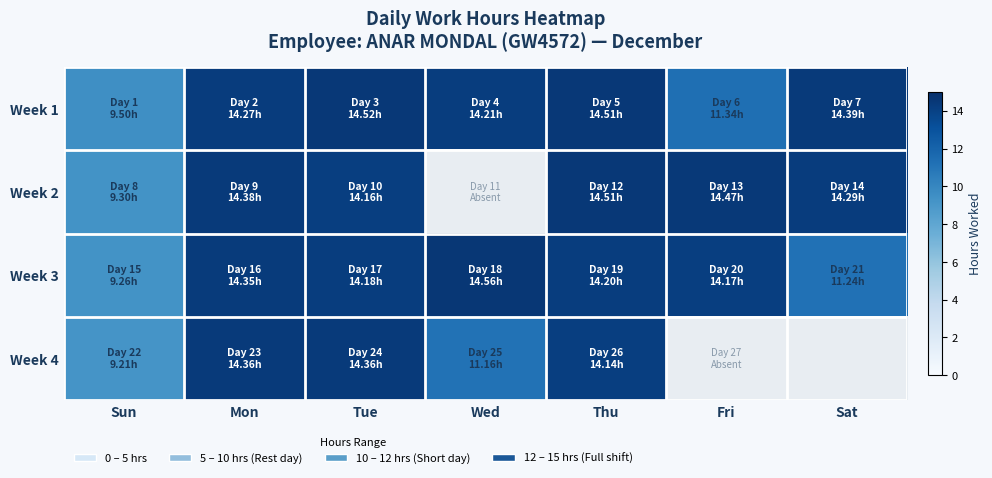

What is the smallest value displayed?

9.2